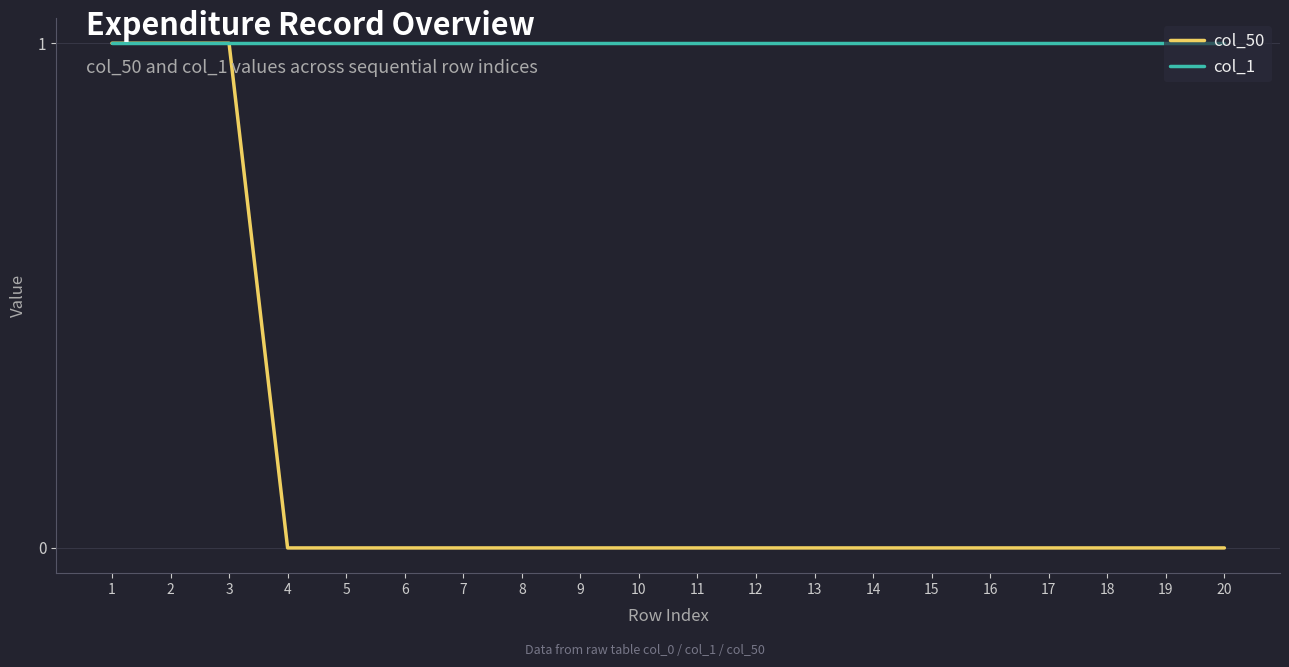

Rank the series by their average value, from lowest to highest.

col_50, col_1